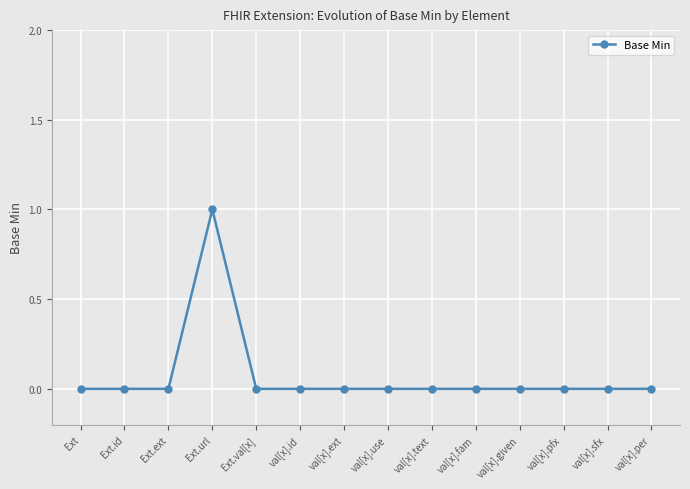

Reading left to right, extract all data points from this chart.

Ext=0	Ext.id=0	Ext.ext=0	Ext.url=1	Ext.val[x]=0	val[x].id=0	val[x].ext=0	val[x].use=0	val[x].text=0	val[x].fam=0	val[x].given=0	val[x].pfx=0	val[x].sfx=0	val[x].per=0